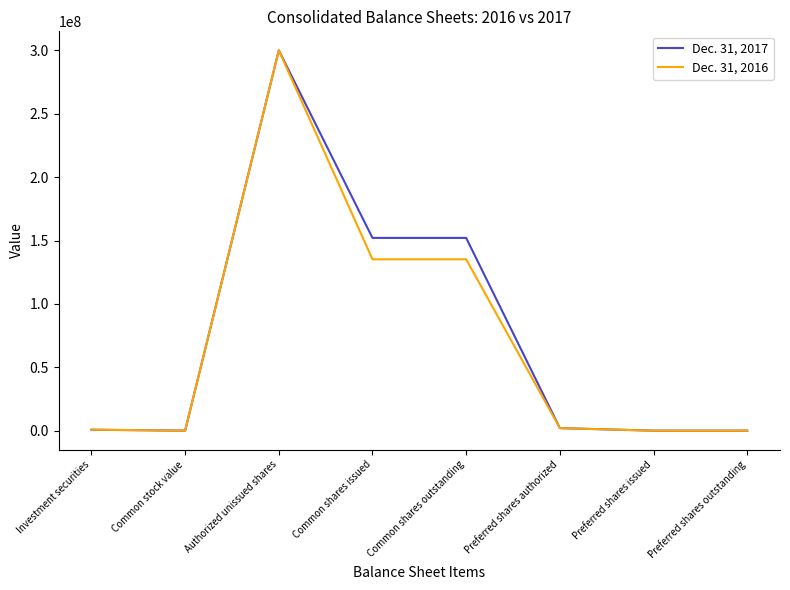

Does the chart display data point markers on the line(s)?

No